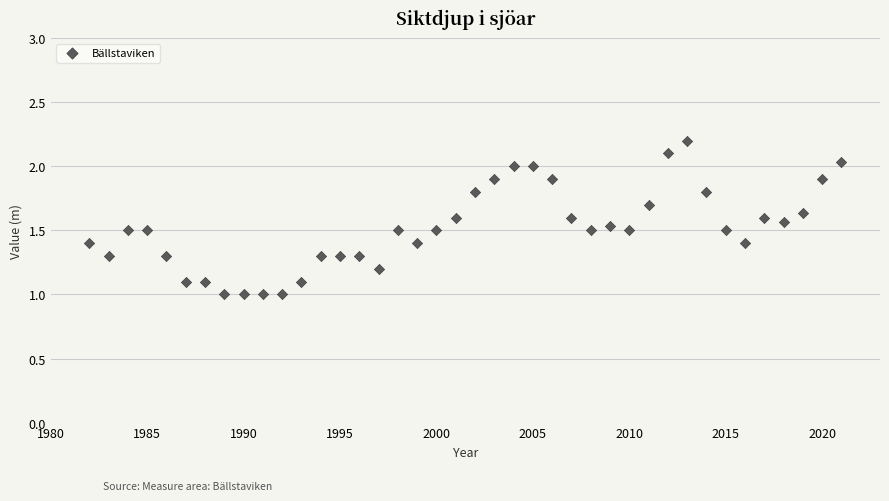

What is the range of Y values (max minus min)?

1.2